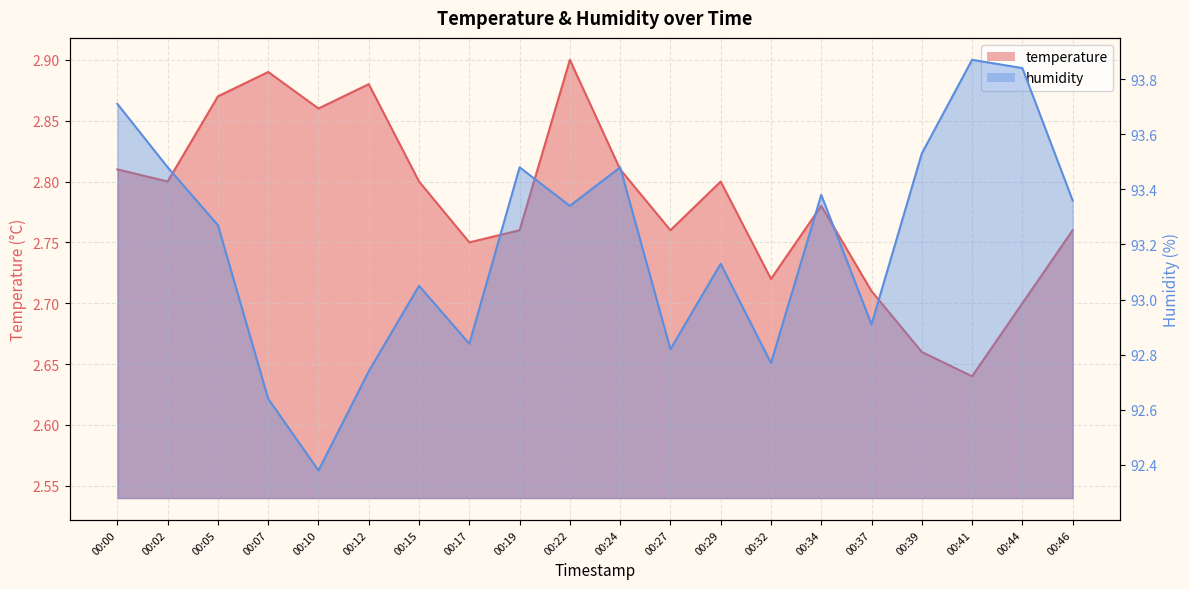

Between 00:27 and 00:46, which series saw the biggest shift?

humidity